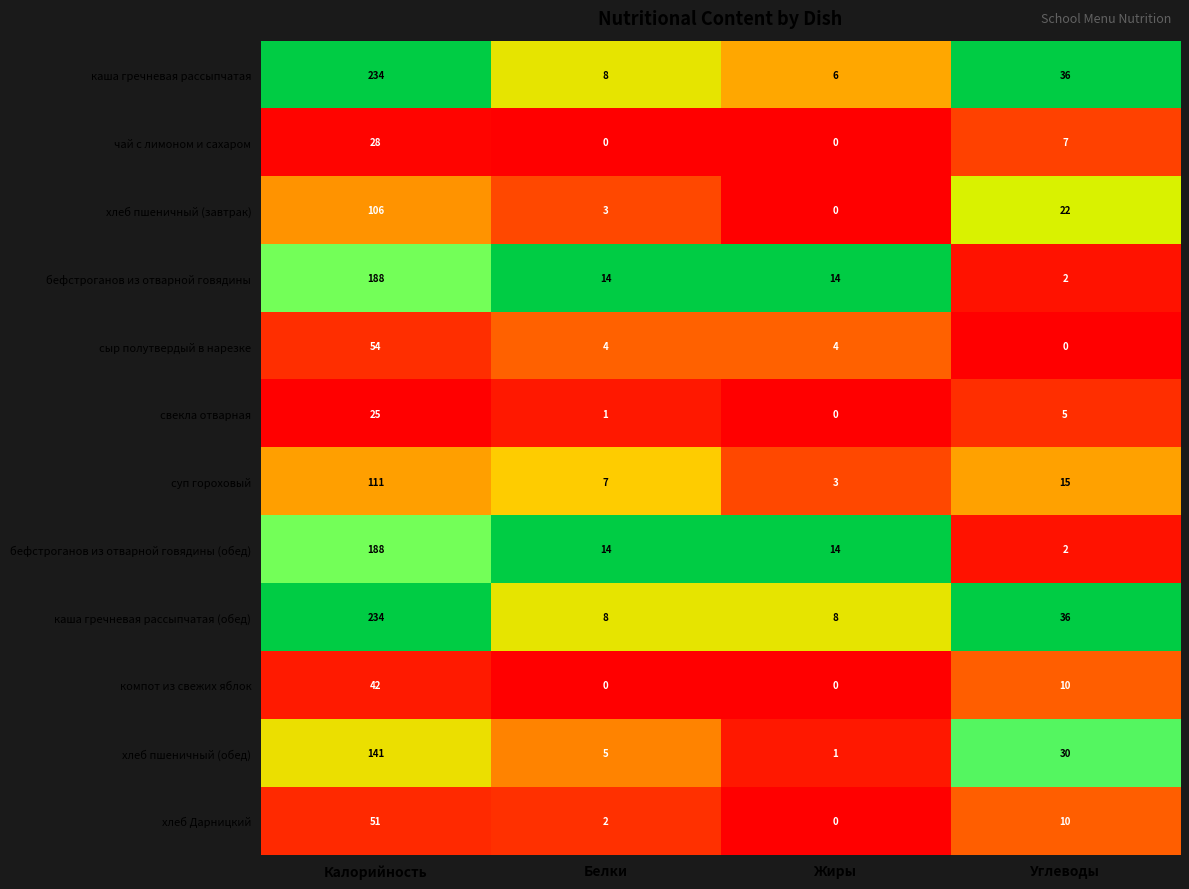

What is the greatest value displayed?

234